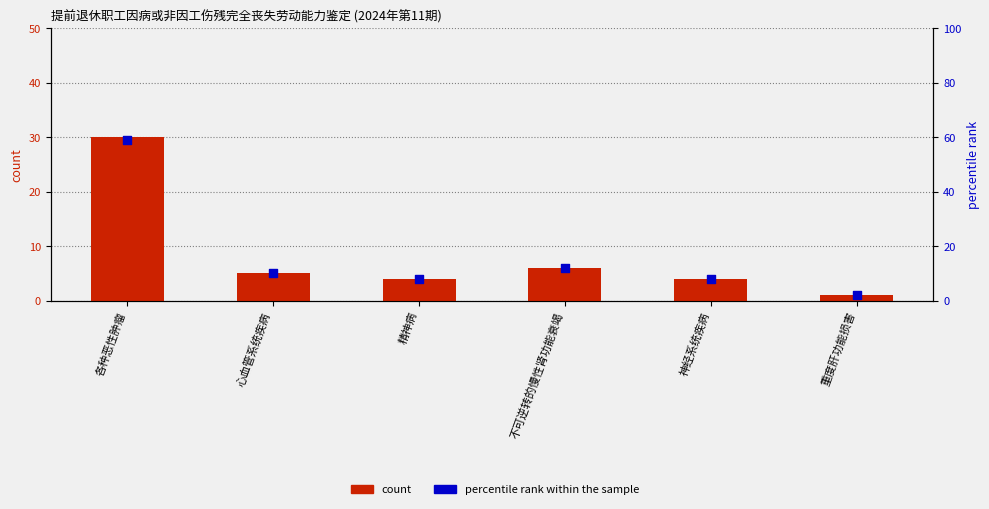

At how many categories does at least one series exceed 38?

1